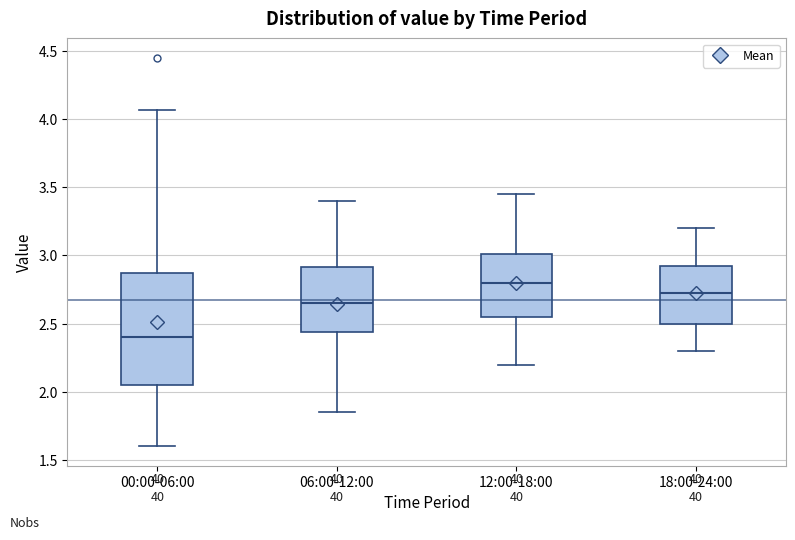

Reading left to right, transcribe this box plot: for each box, give where its median line is, the range the box spans, and where its two whiskers end, as read against the y-axis. The values are not printed on the chart, so give them approximately, as read against the axis.

00:00-06:00: median 2.40, box 2.05 to 2.90, whiskers 1.60 to 4.05
06:00-12:00: median 2.65, box 2.45 to 2.90, whiskers 1.85 to 3.40
12:00-18:00: median 2.80, box 2.55 to 3.00, whiskers 2.20 to 3.45
18:00-24:00: median 2.75, box 2.50 to 2.95, whiskers 2.30 to 3.20